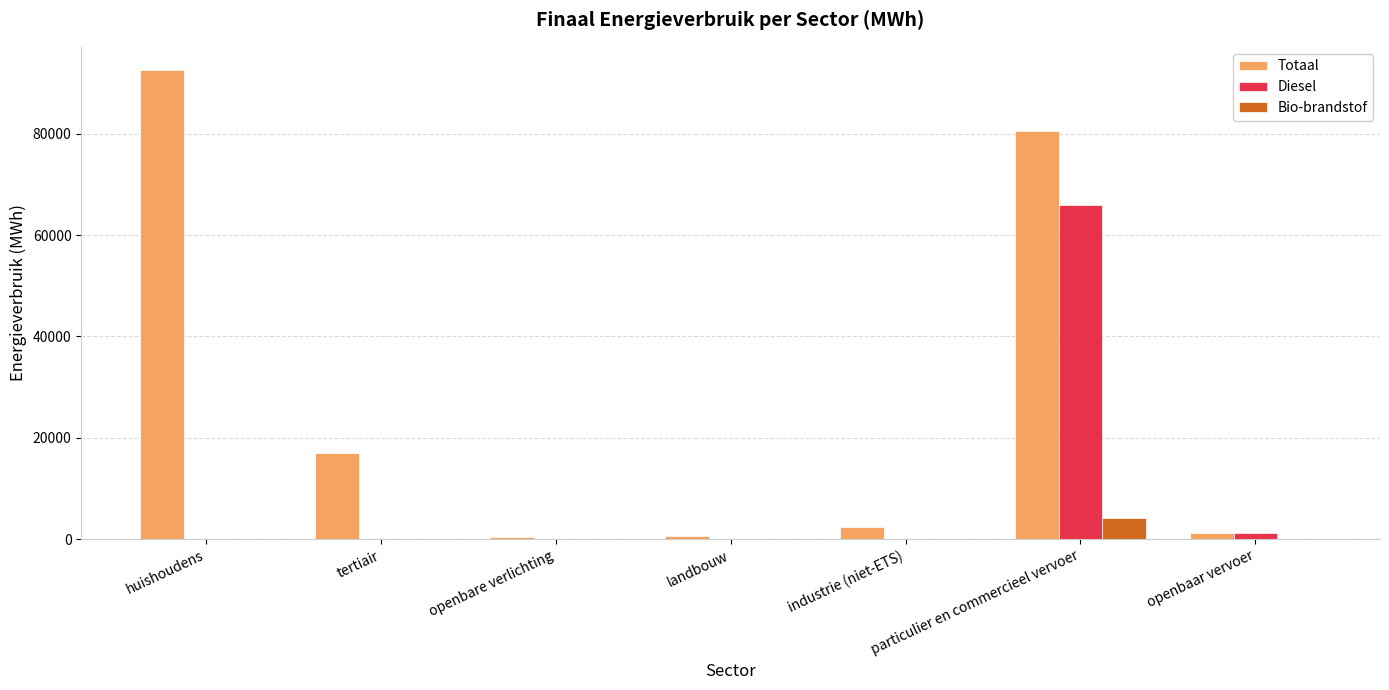

At which label is Totaal closest to 46514?

tertiair